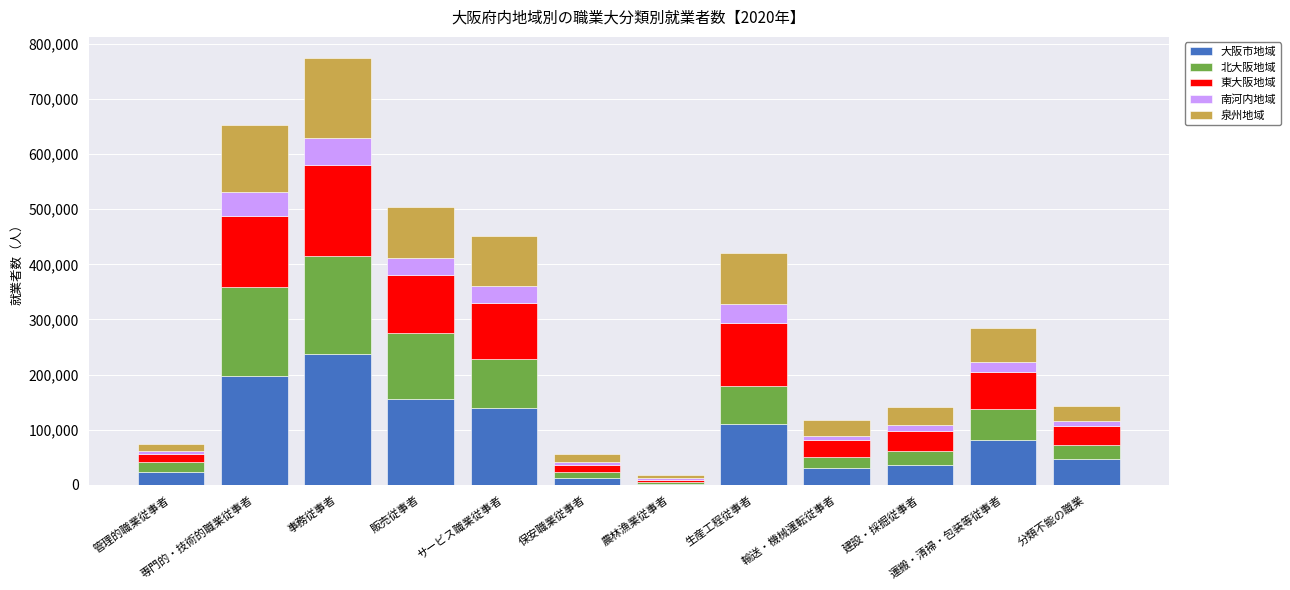

At which label does 大阪市地域 reach its peak?

事務従事者